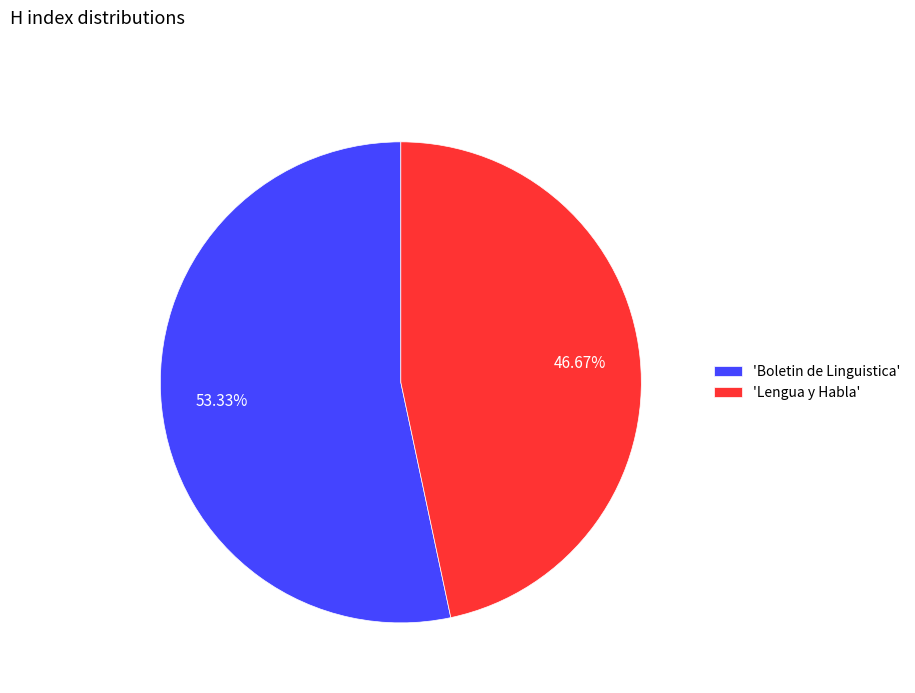

How many slices are in this pie chart?

2